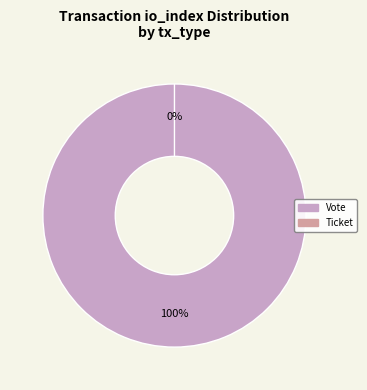

To the nearest percent, what is the difference between the largest and smallest slice percentages?

100%